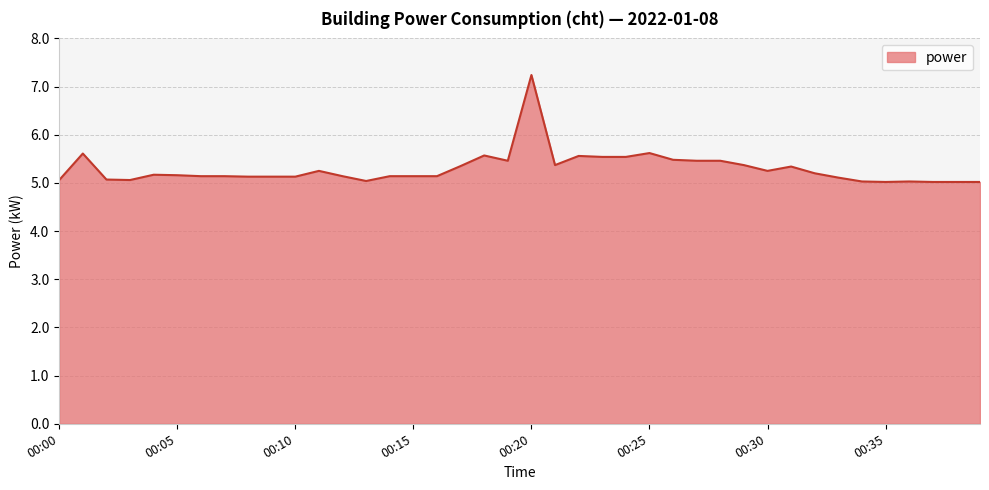

What is the smallest value displayed?

5.0